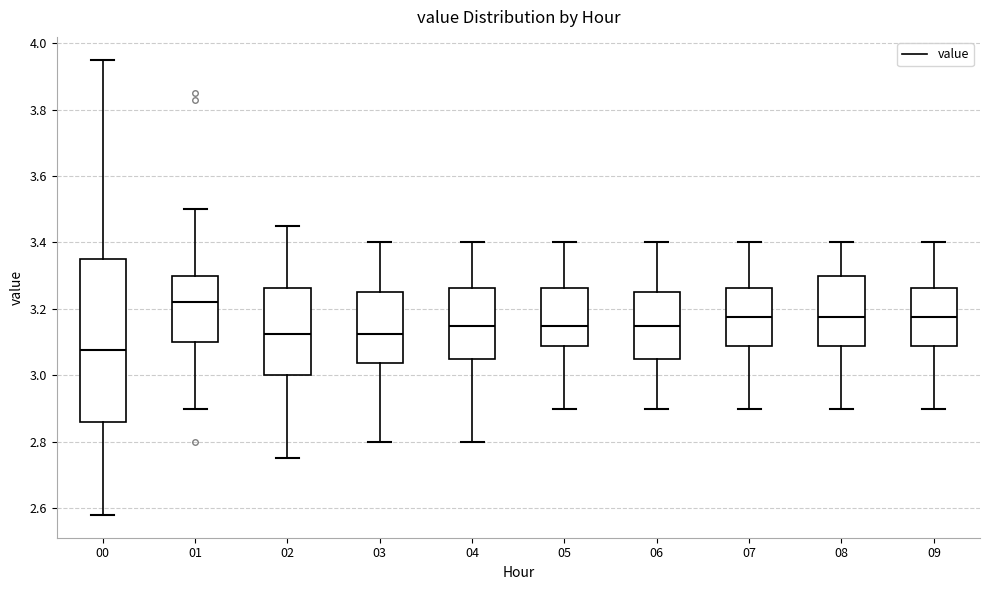

Where is the lower edge of the box at x = 06 on the y-axis? The values are not printed on the chart, so give them approximately, as read against the axis.

3.06